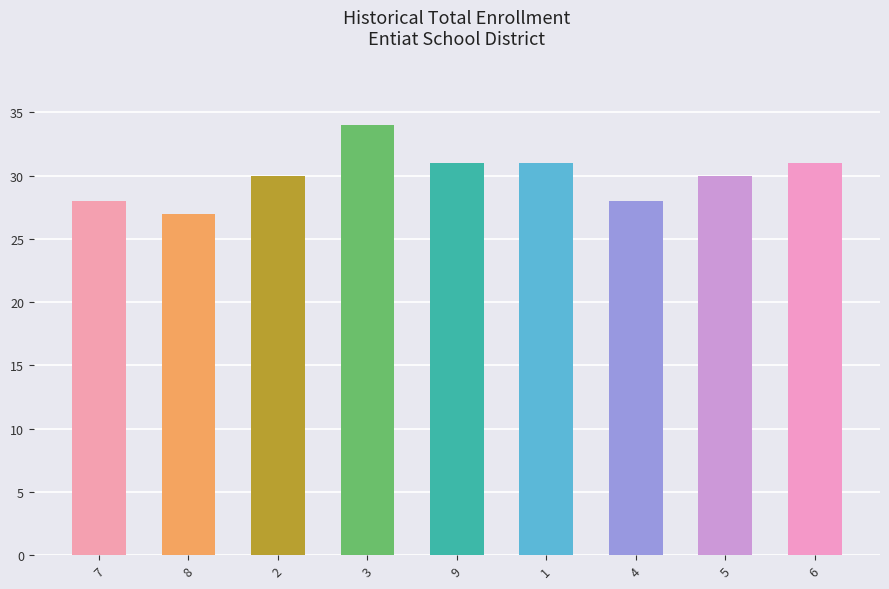

What is the maximum value shown in the chart?

34